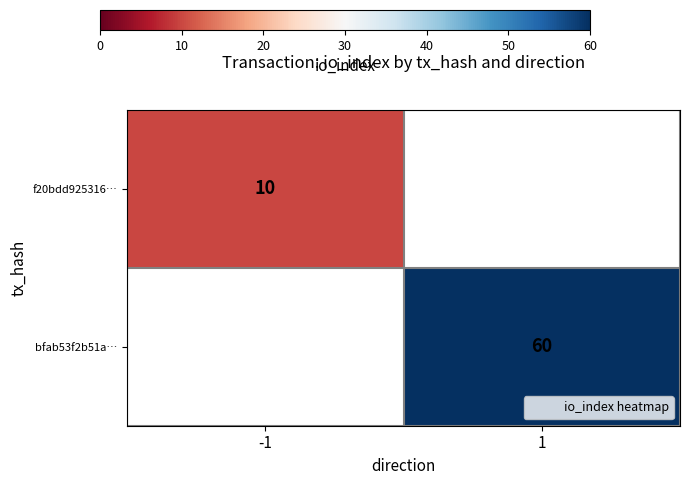

Is the value of row_1 at -1 greater than the value of row_0 at -1?

No